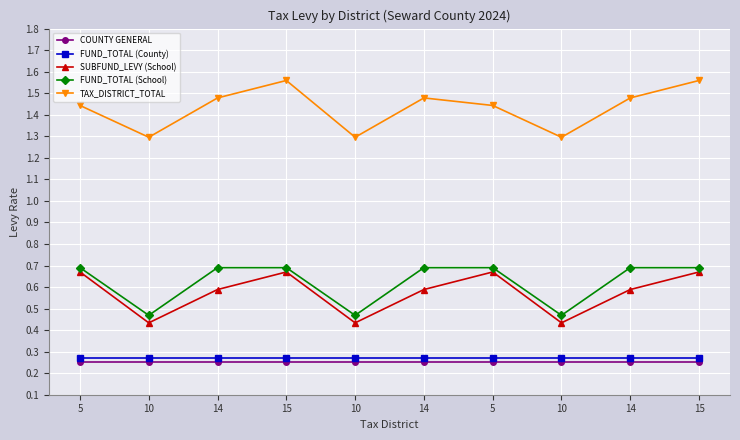

How many interior local valleys does the FUND_TOTAL (School) series have?

3